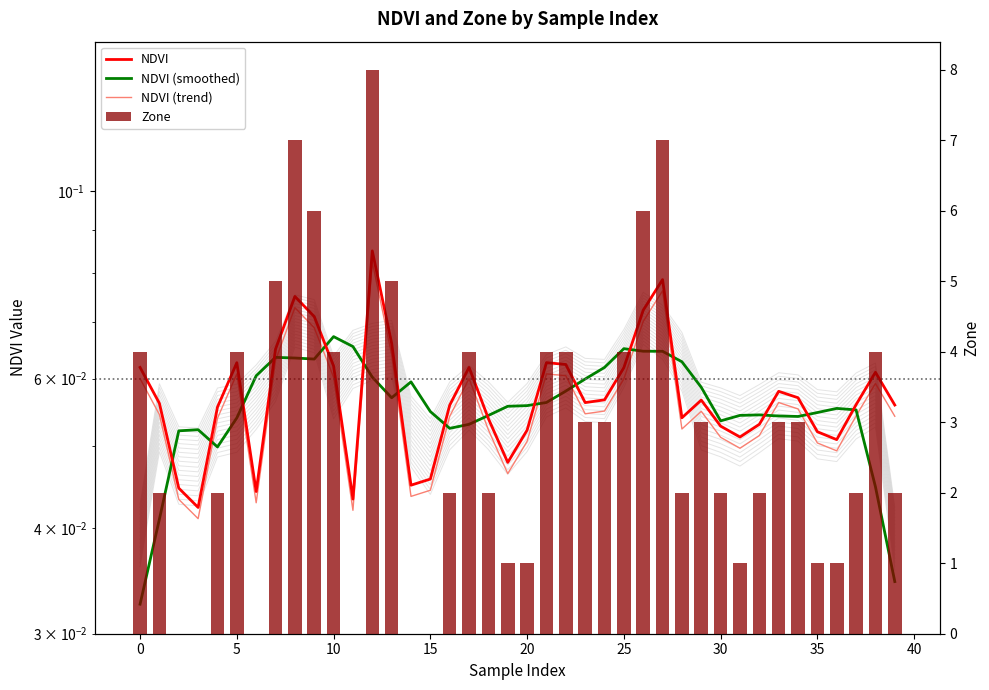

Which series has the largest range (max minus min)?

Zone